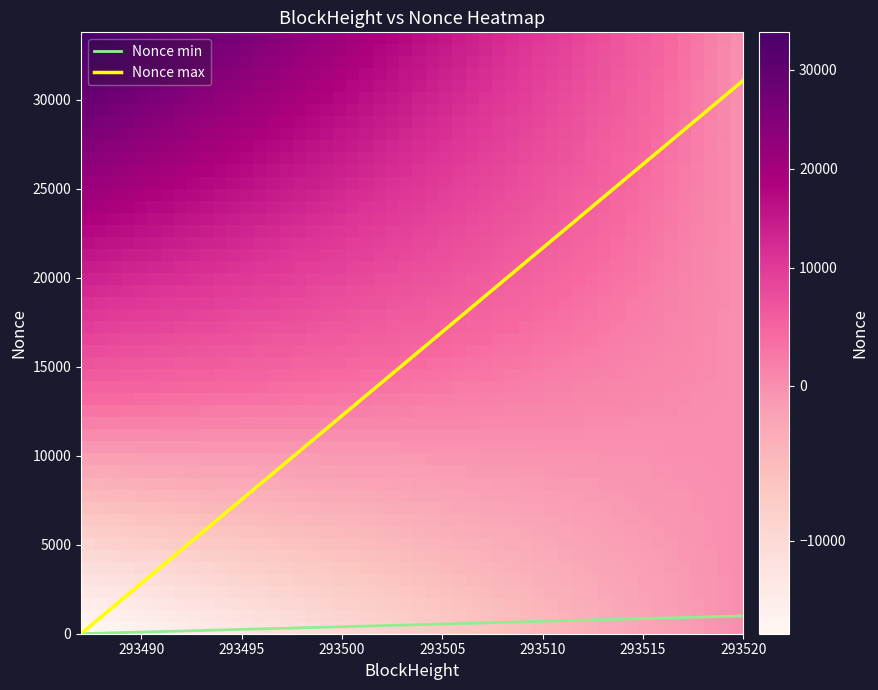

Which series has the widest spread of values?

Nonce max